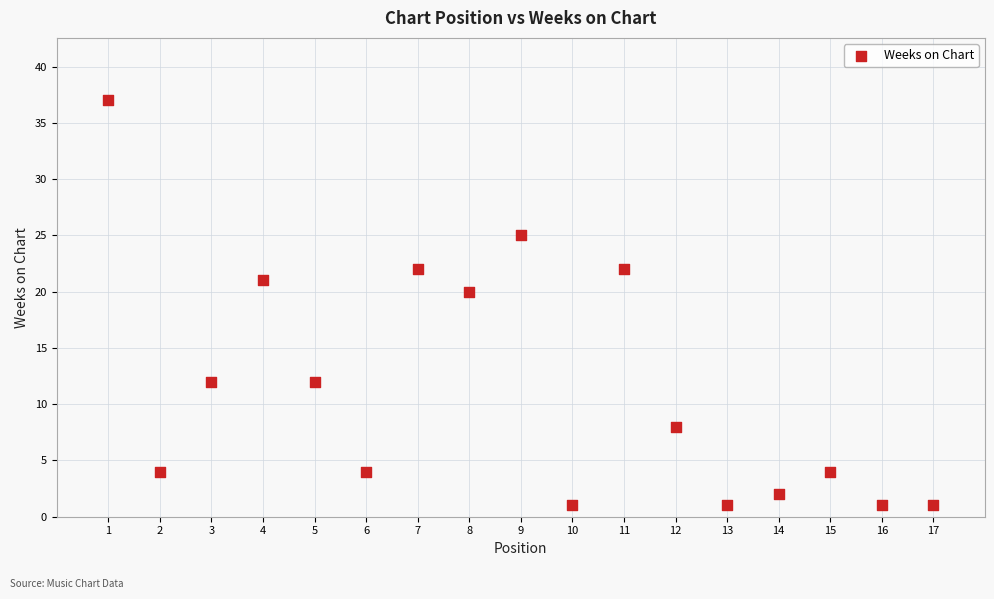

What Y value in the scatter plot is closest to 19?

20